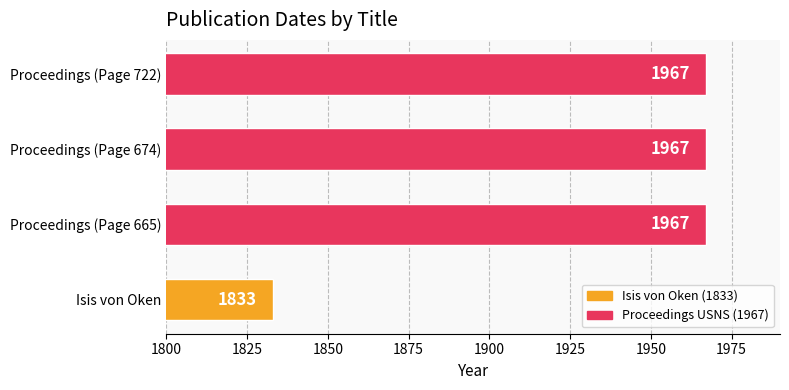

At which category does the chart reach its minimum across all series?

Isis von Oken